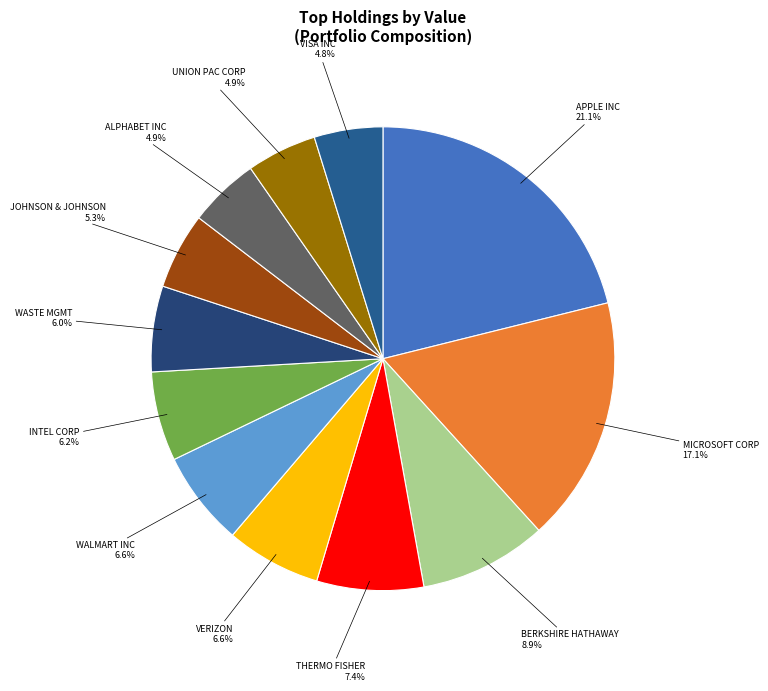

What is the largest slice in the pie chart?

APPLE INC